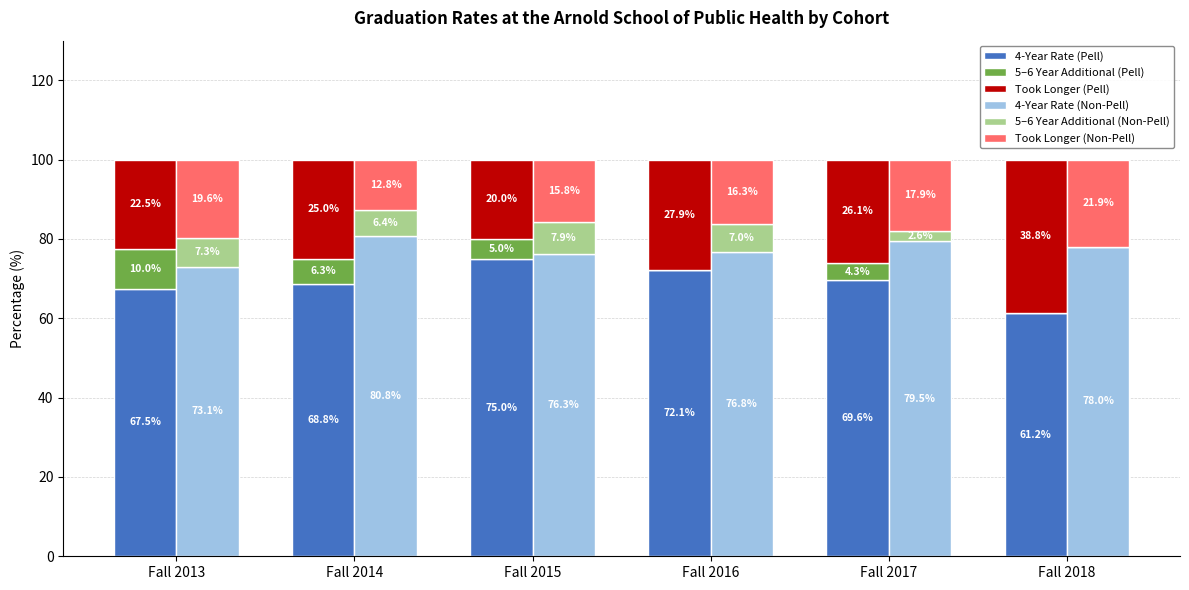

What is the difference between the highest and lowest values at Fall 2016?

76.8